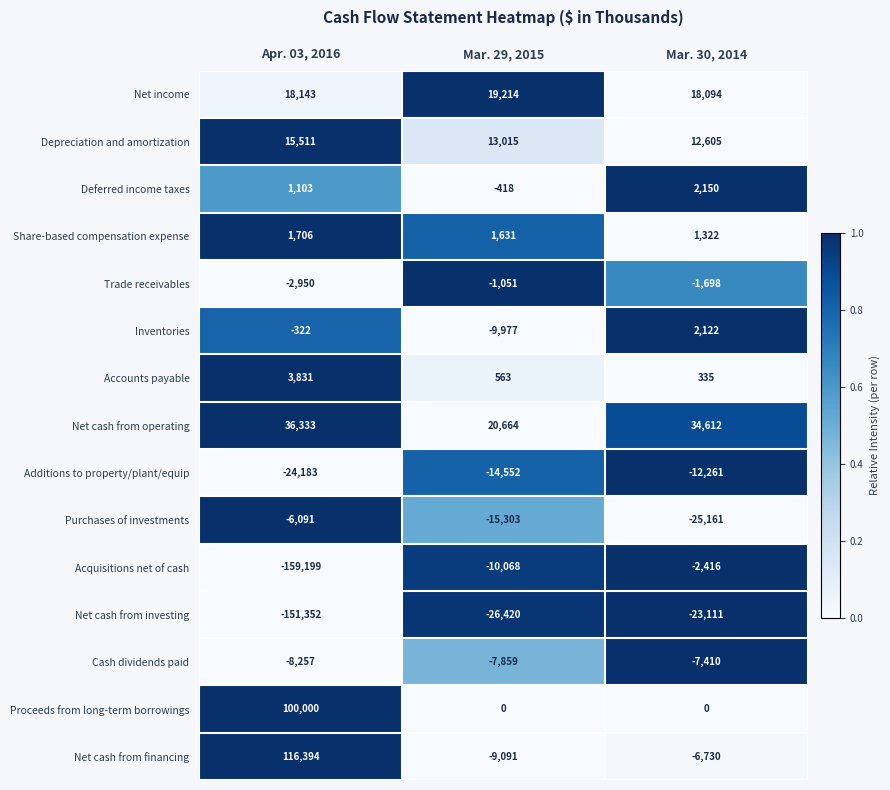

At which label does Cash dividends paid reach its minimum?

Apr. 03, 2016